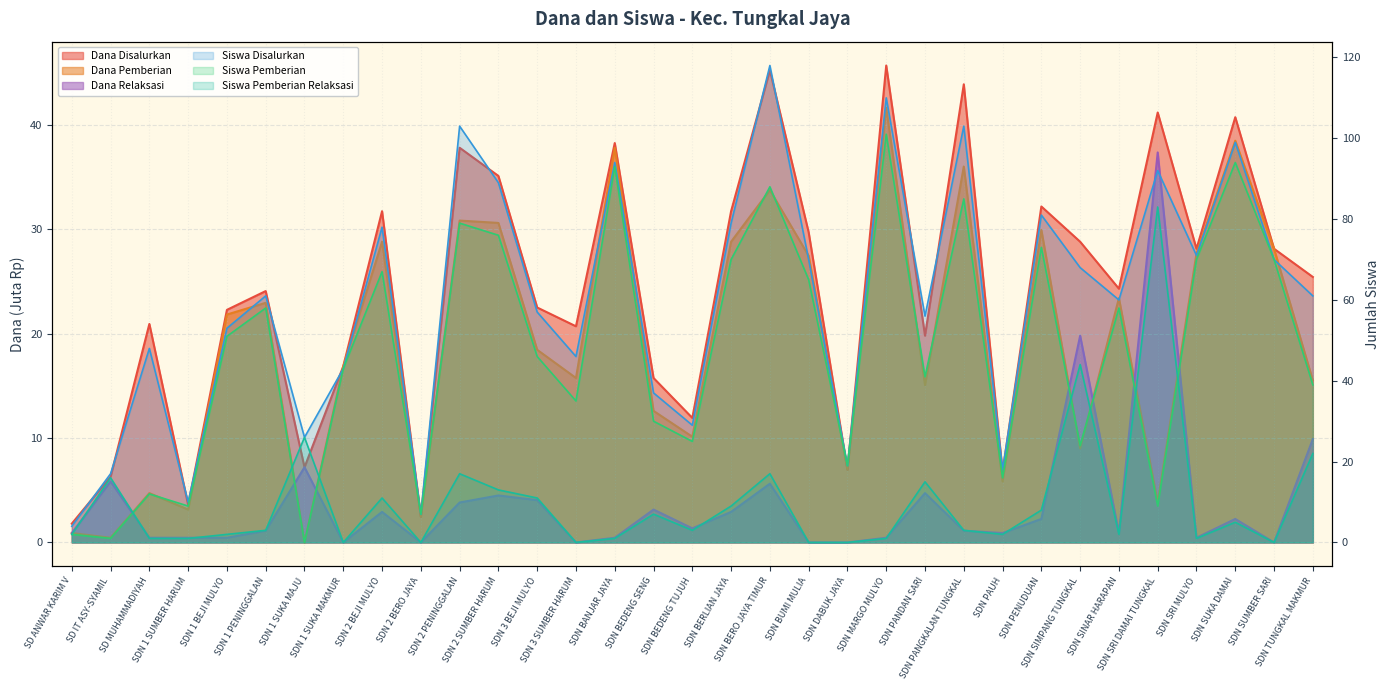

Read the Dana Pemberian value at SDN TUNGKAL MAKMUR.

15.5